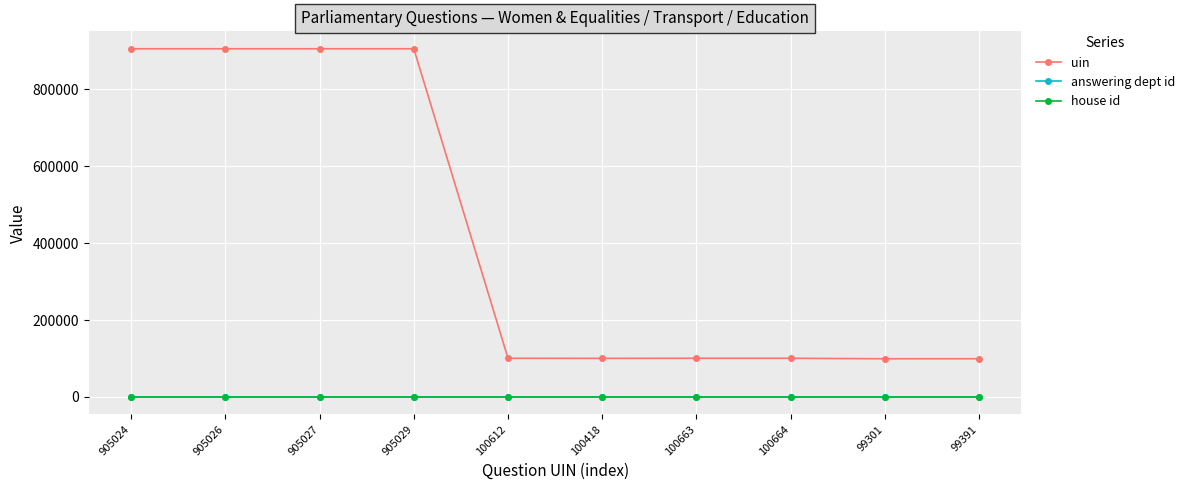

The uin series shows 229663 at 905027. True or false?

False